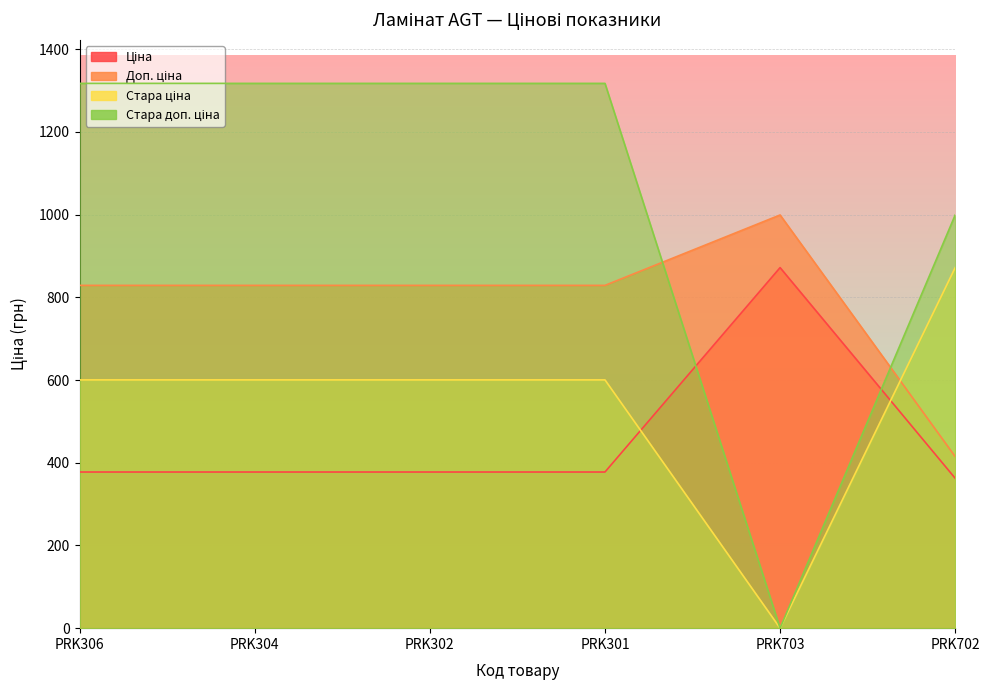

The value of Доп. ціна at PRK304 is 318.4. True or false?

False